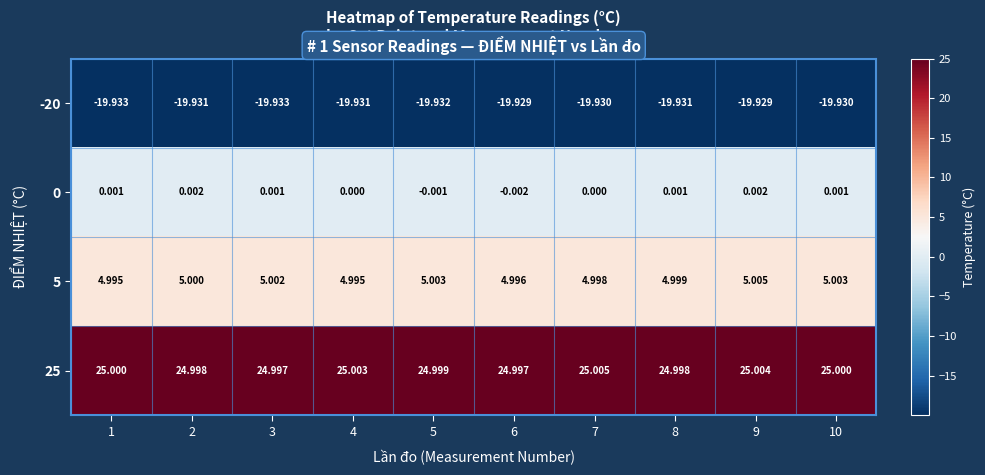

Count the number of categories in the chart.

10